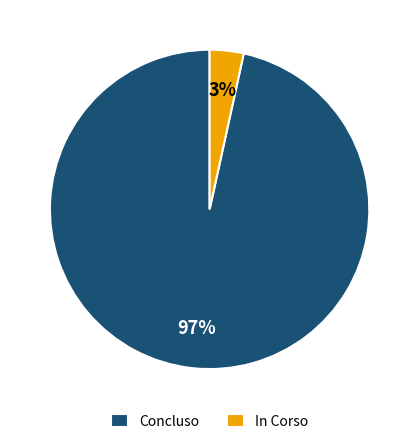

Do Concluso and In Corso together represent more than half of the pie?

Yes